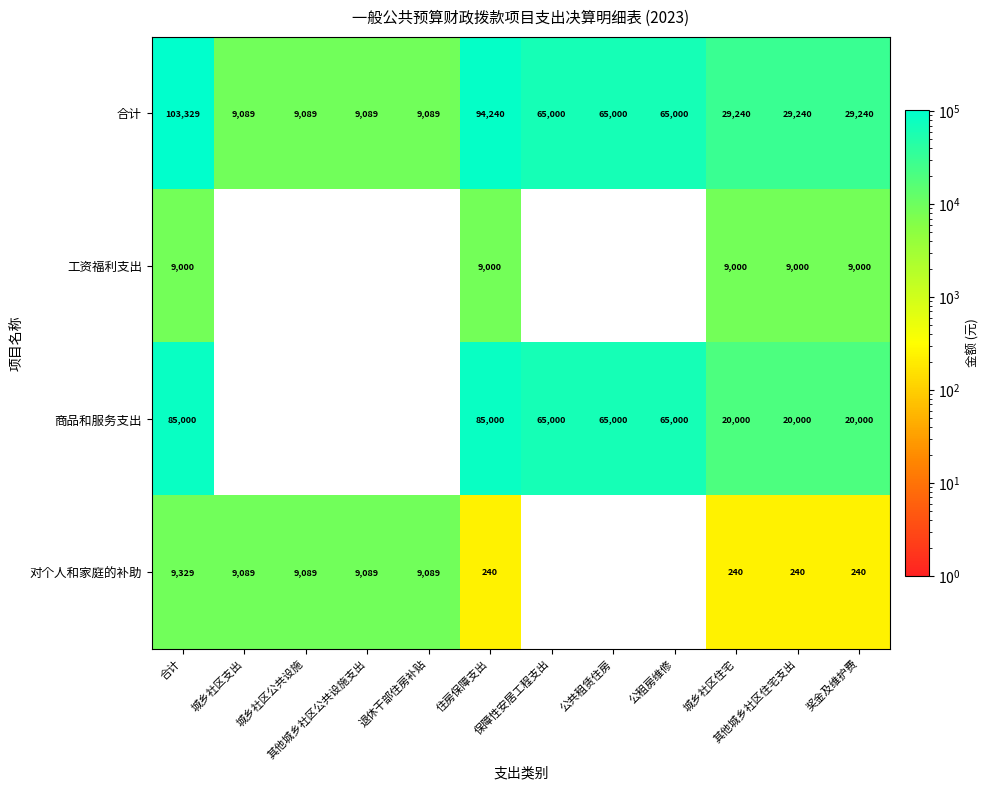

Which series has the largest total across all categories?

合计